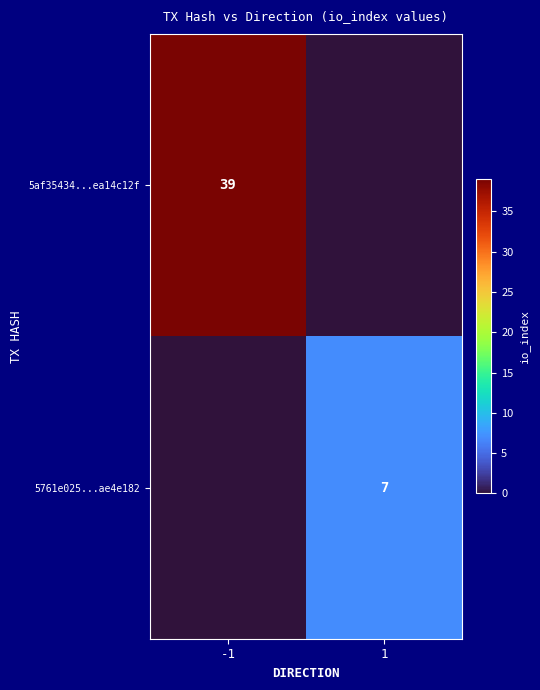

Is it true that 5761e025...ae4e182 equals 7 at 1?

True